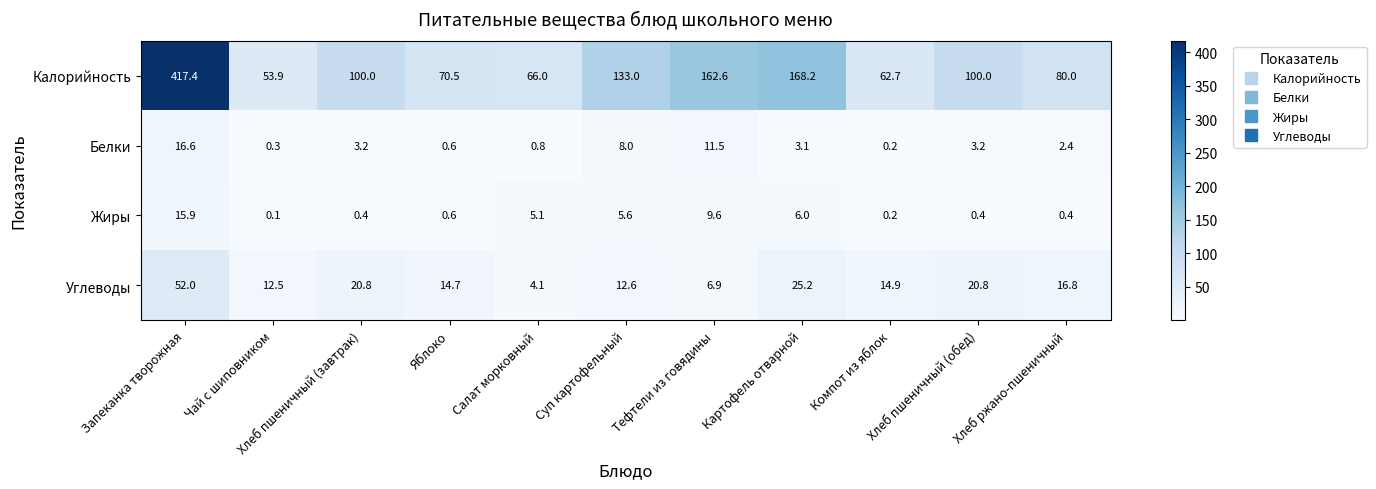

Which series changed the most between Салат морковный and Картофель отварной?

Калорийность